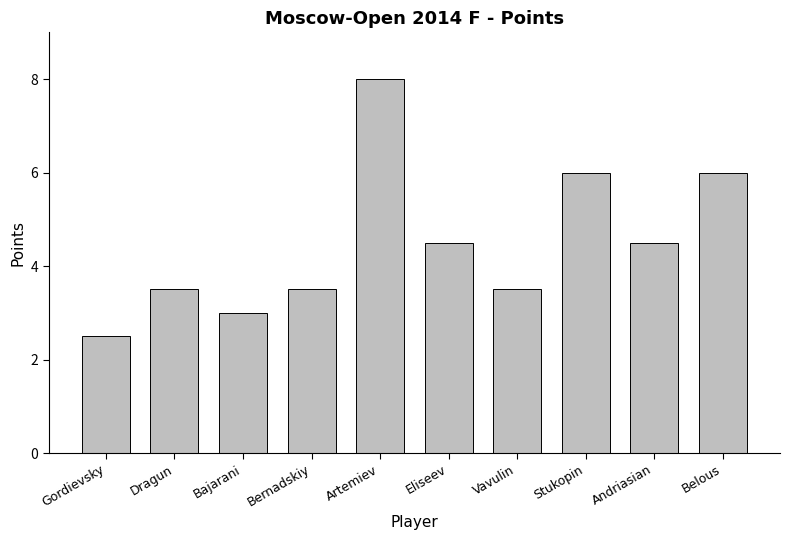

What is the change in value from Gordievsky to Andriasian?

+2.0